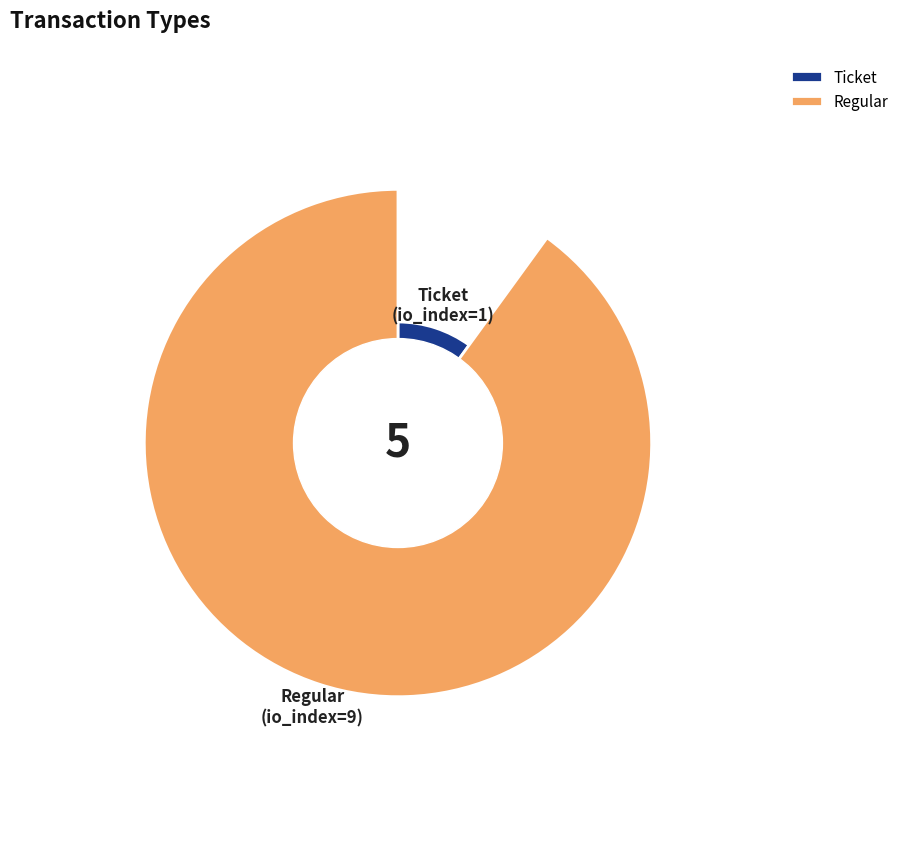

Is there a majority slice in this chart?

Yes